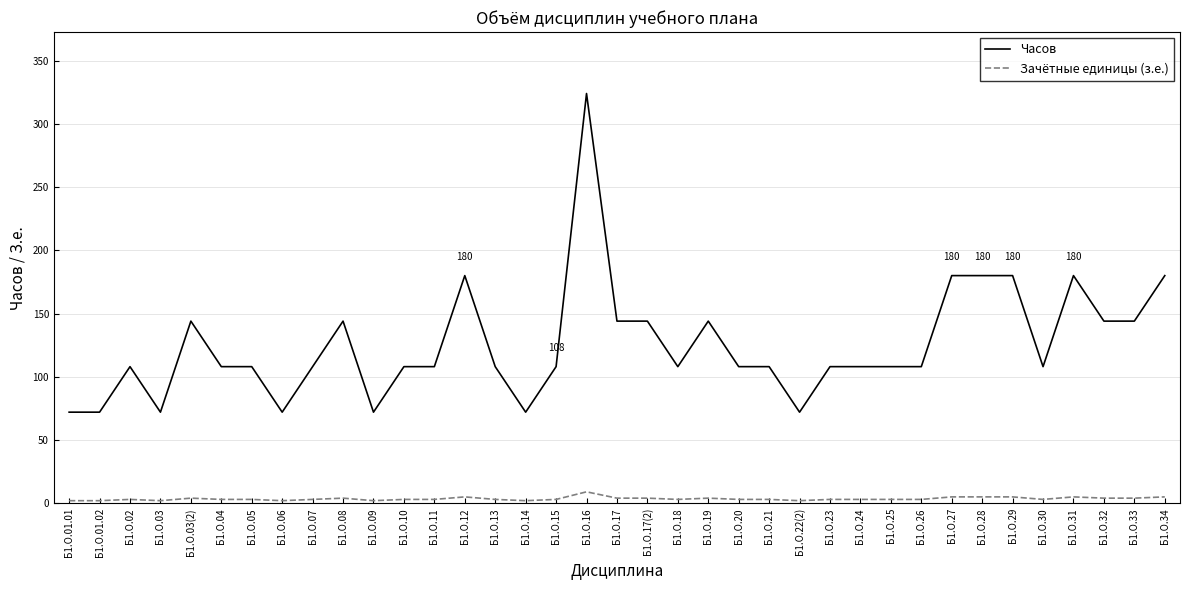

Is it true that Часов equals 144 at Б1.О.17(2)?

True